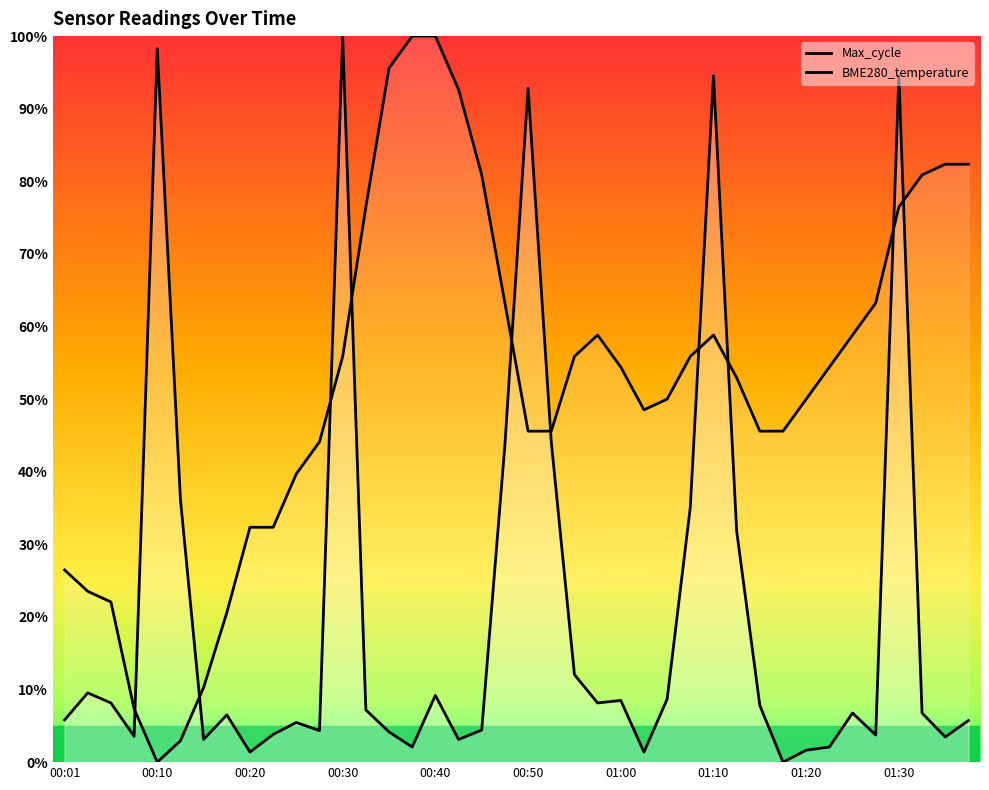

What is the total value across all series at 01:10?

153.4